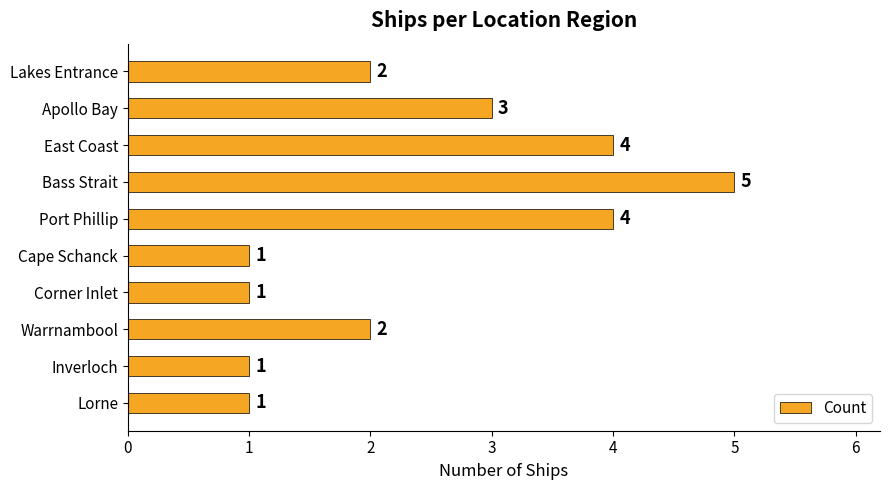

What is the label of the 1st bar from the bottom?

Lorne